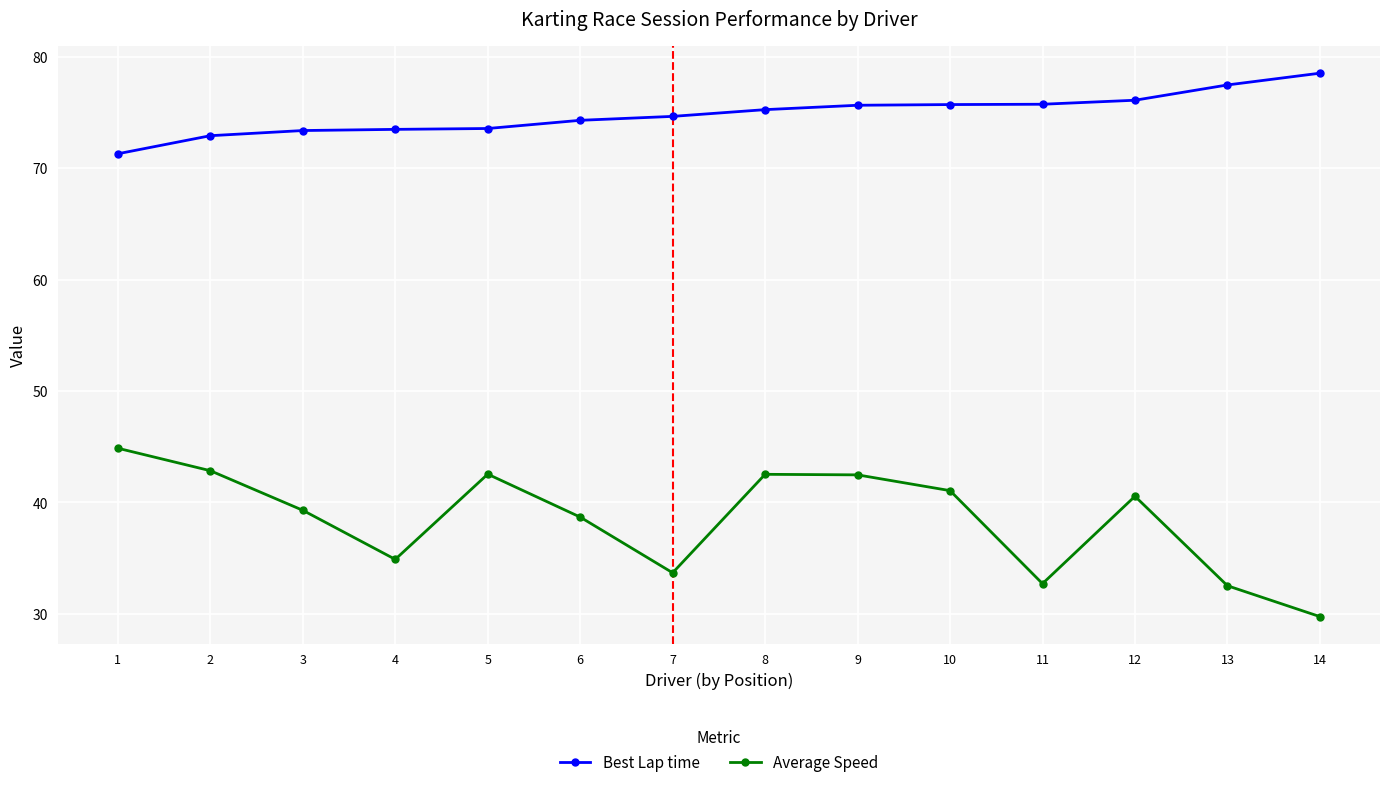

What is the average value of the Average Speed series?

38.5